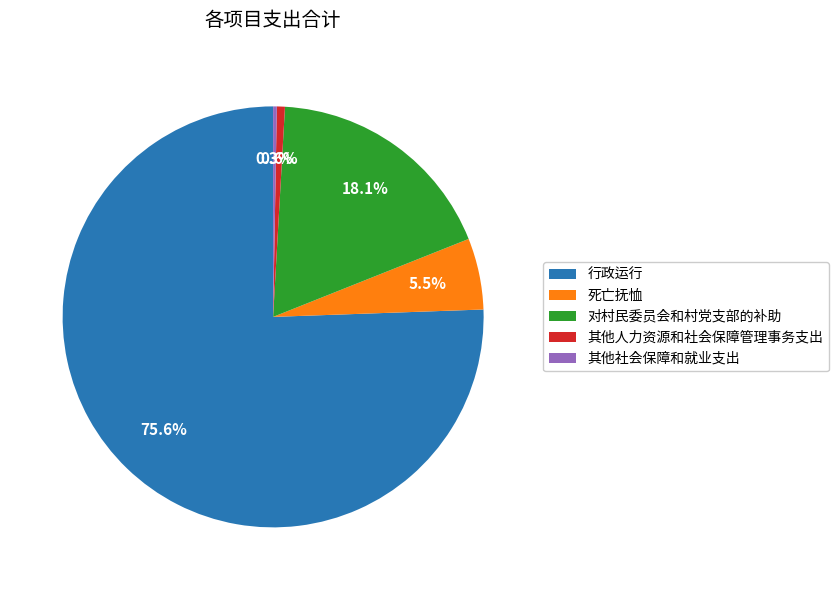

To the nearest percent, what is the average slice percentage?

20%